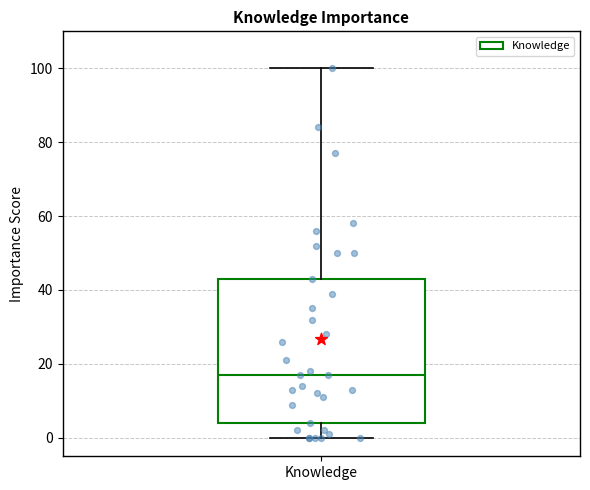

Transcribe this box plot: give where the median line is, the range the box spans, and where the two whiskers end, as read against the y-axis. The values are not printed on the chart, so give them approximately, as read against the axis.

median 18, box 4 to 44, whiskers 0 to 100